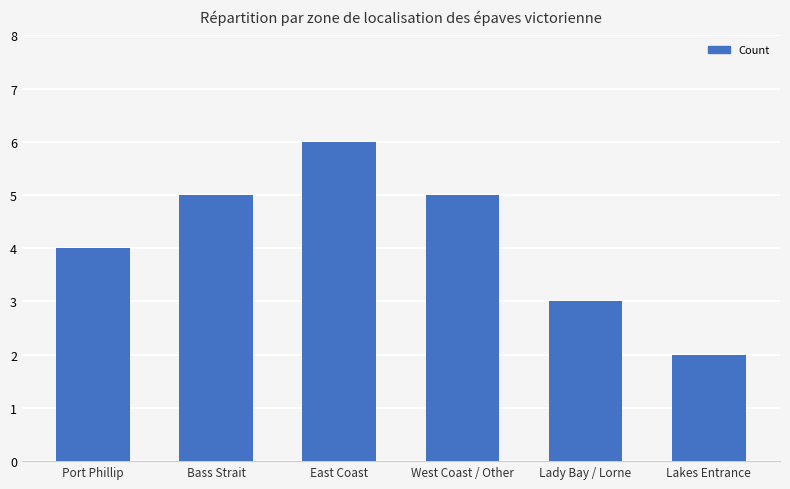

What is the smallest value displayed?

2